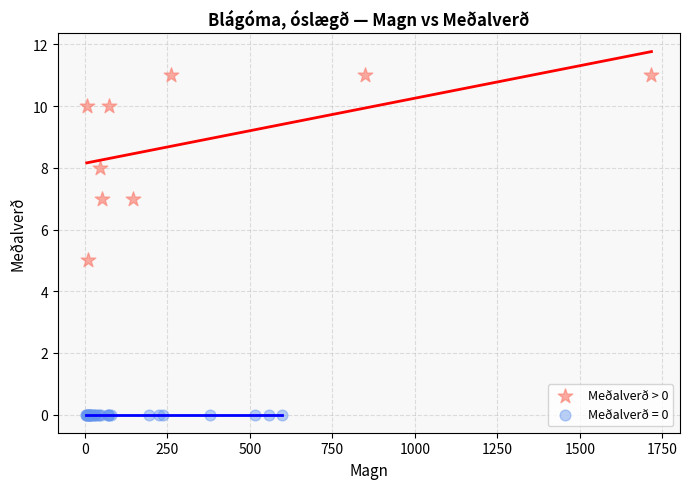

Which series contains the lowest Y value?

Meðalverð = 0